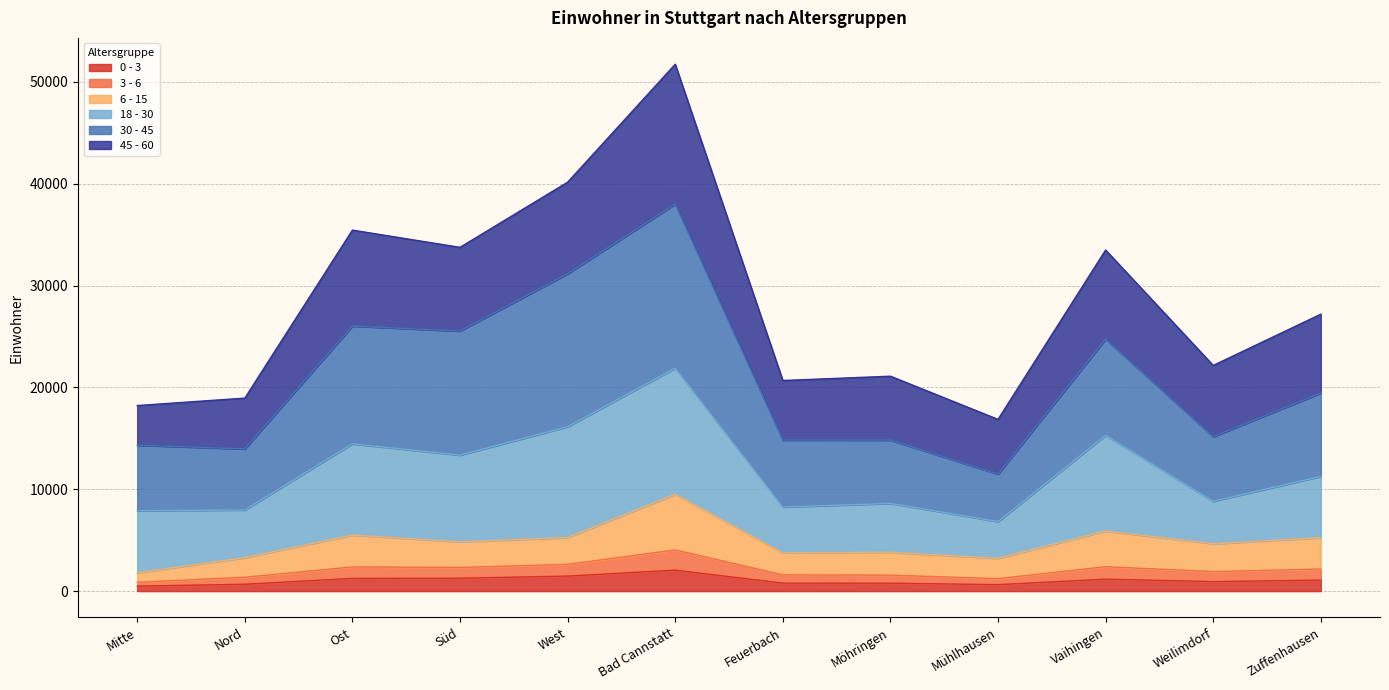

At which category is the sum across all series the highest?

Bad Cannstatt